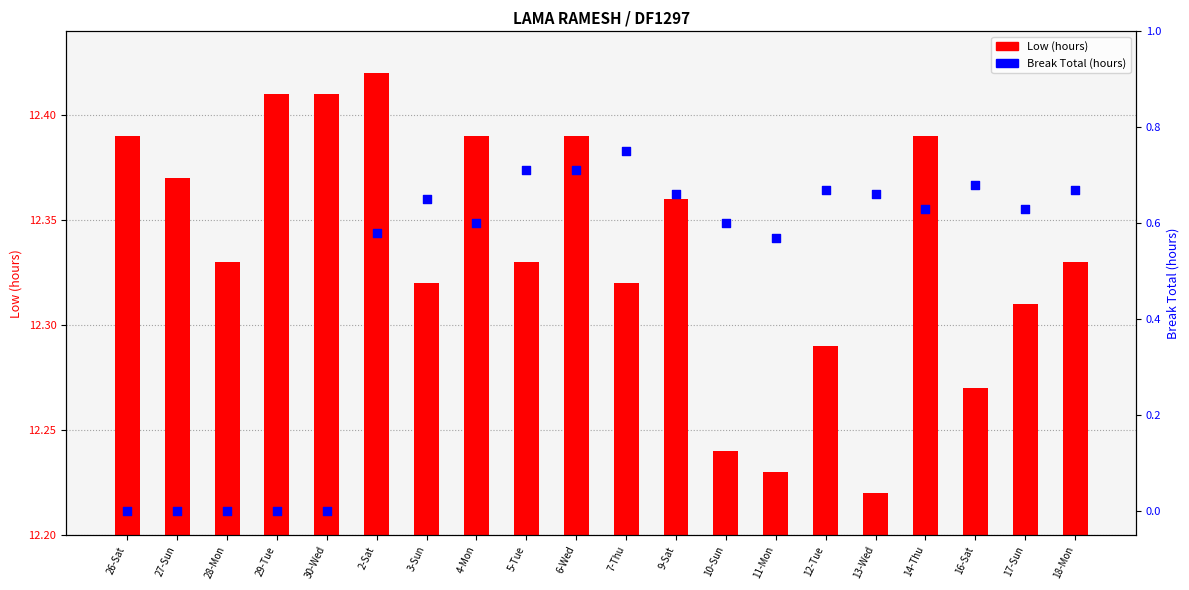

At which category is the sum across all series the highest?

6-Wed